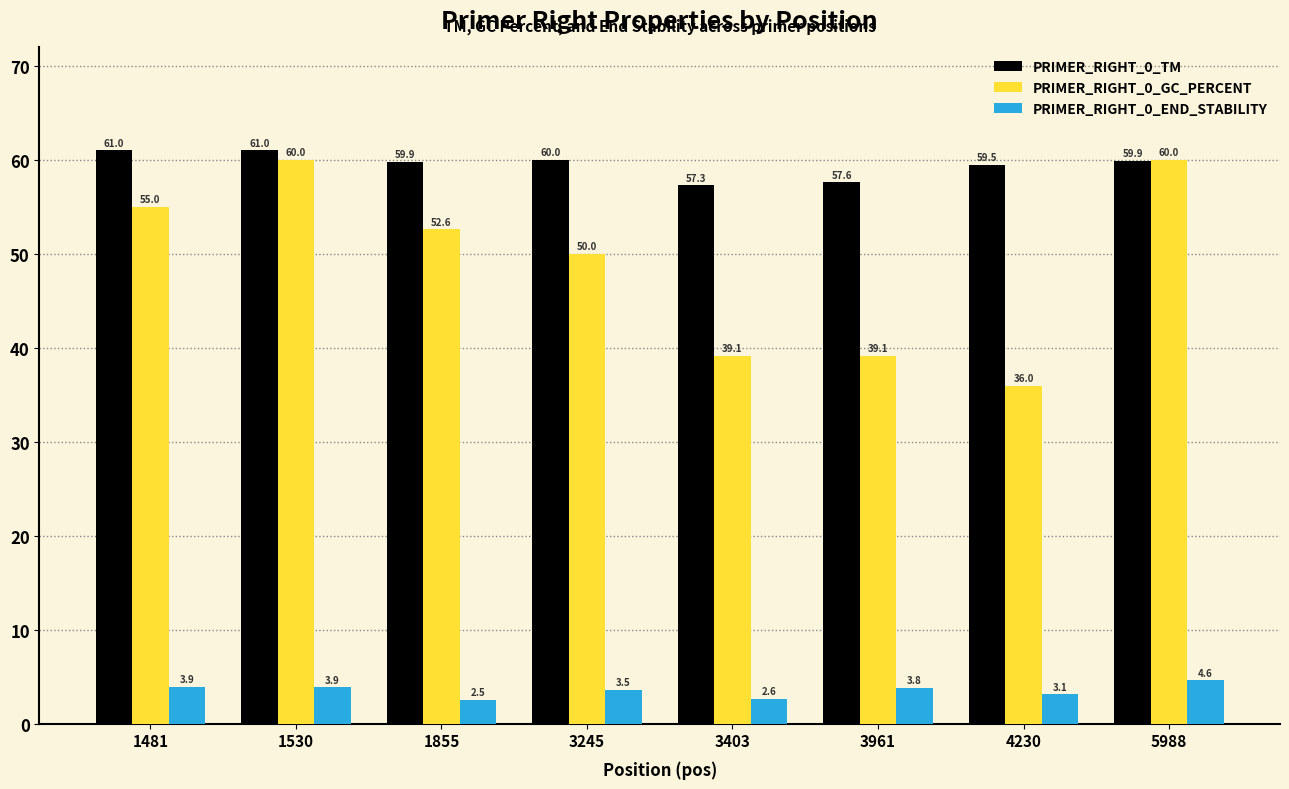

What is the value of the PRIMER_RIGHT_0_TM bar at the 8th from the left?

59.9